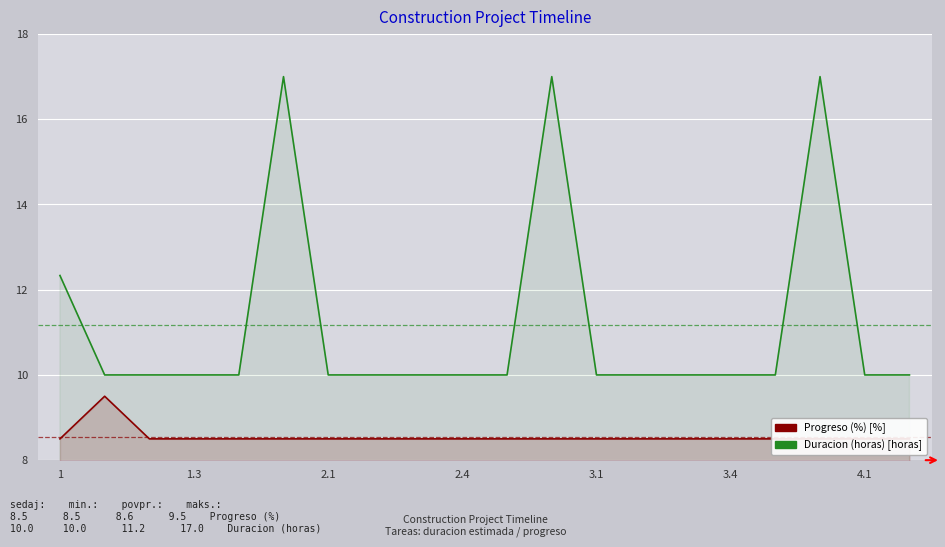

What is the difference between the highest and lowest values at 2.1?

1.5